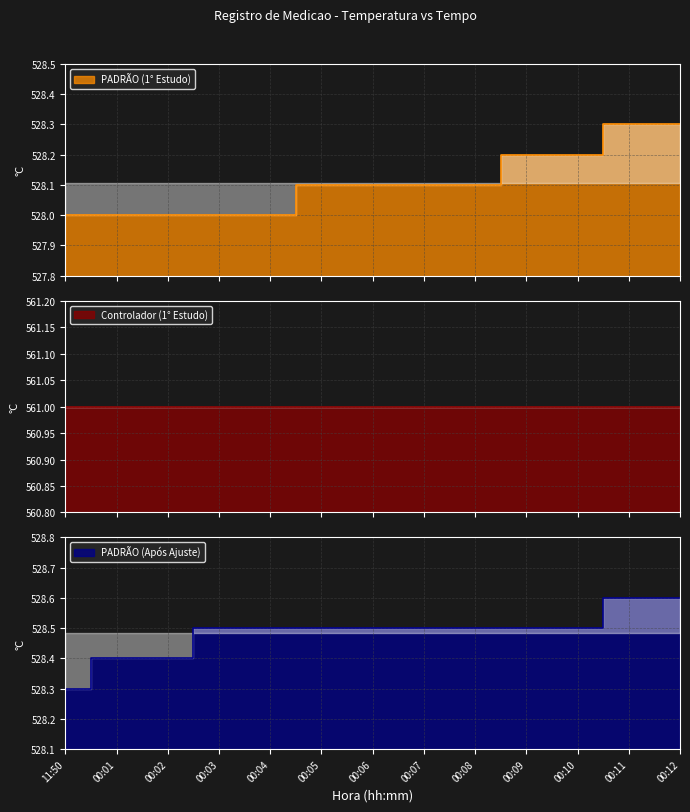

List the labels in order of PADRÃO (1° Estudo) value, smallest first.

11:50, 00:01, 00:02, 00:03, 00:04, 00:05, 00:06, 00:07, 00:08, 00:09, 00:10, 00:11, 00:12